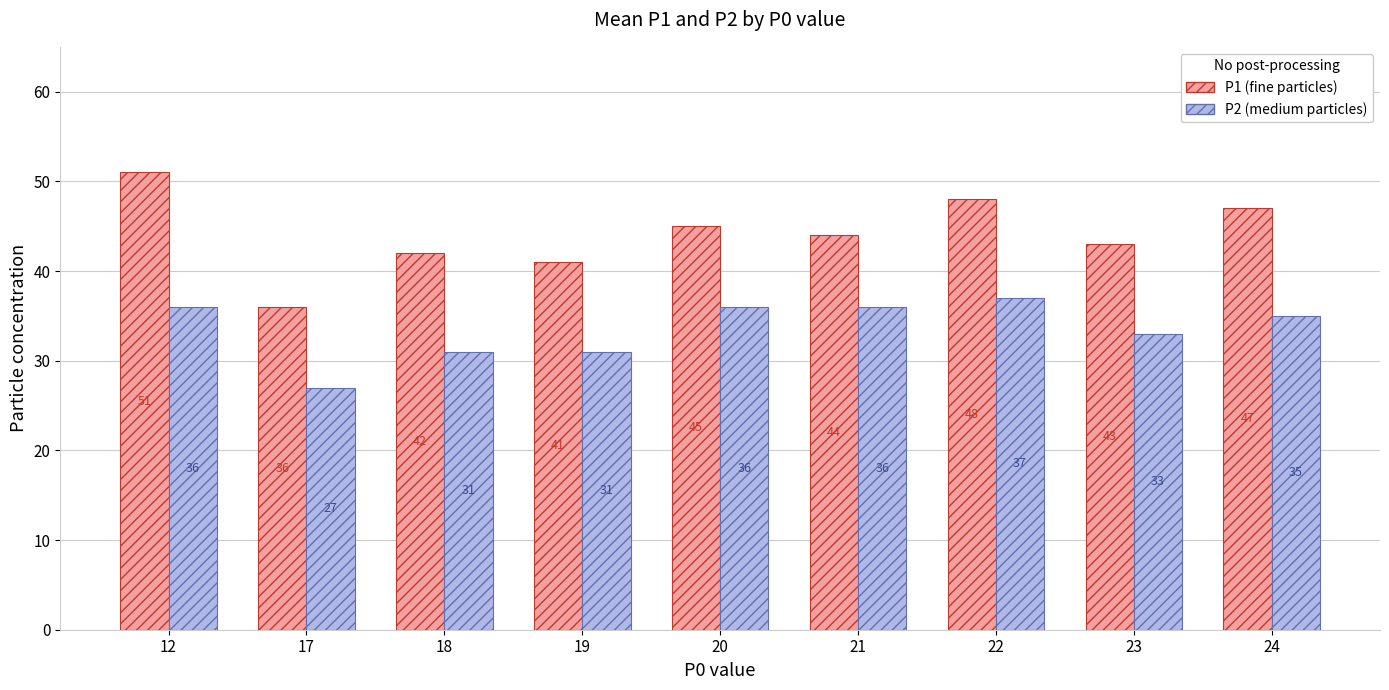

How many data points does each series have?

9